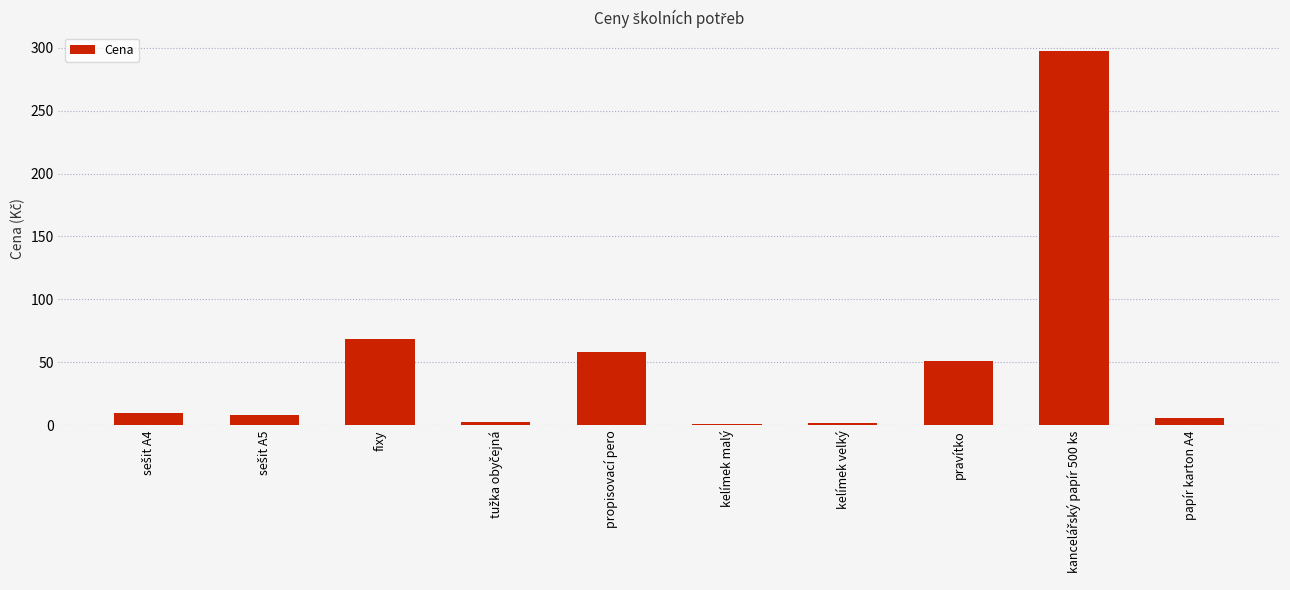

What is the difference between the second highest and minimum values?

67.4